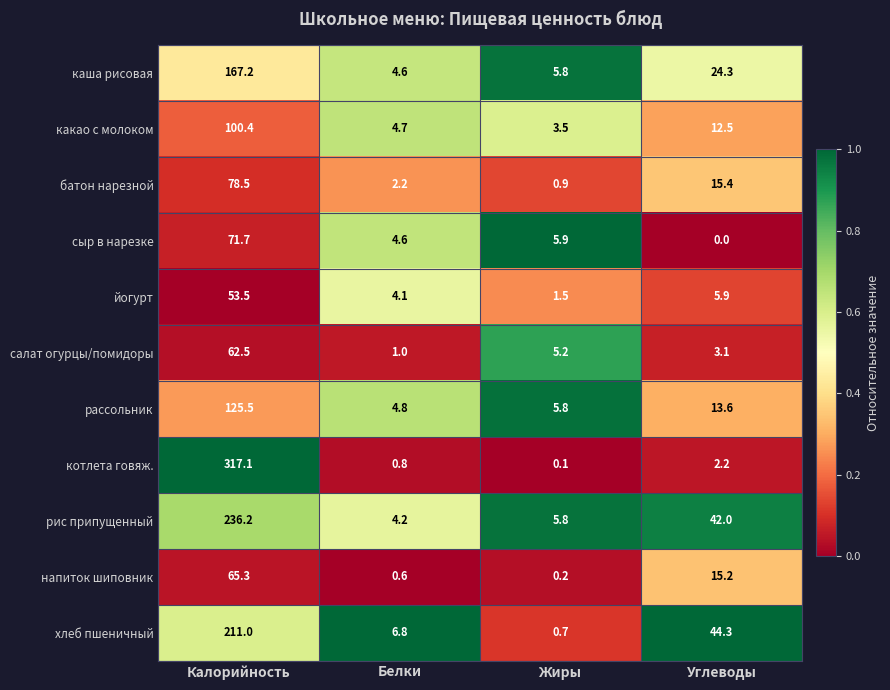

List the series in order of their peak value, lowest first.

йогурт, салат огурцы/помидоры, напиток шиповник, сыр в нарезке, батон нарезной, какао с молоком, рассольник, каша рисовая, хлеб пшеничный, рис припущенный, котлета говяж.